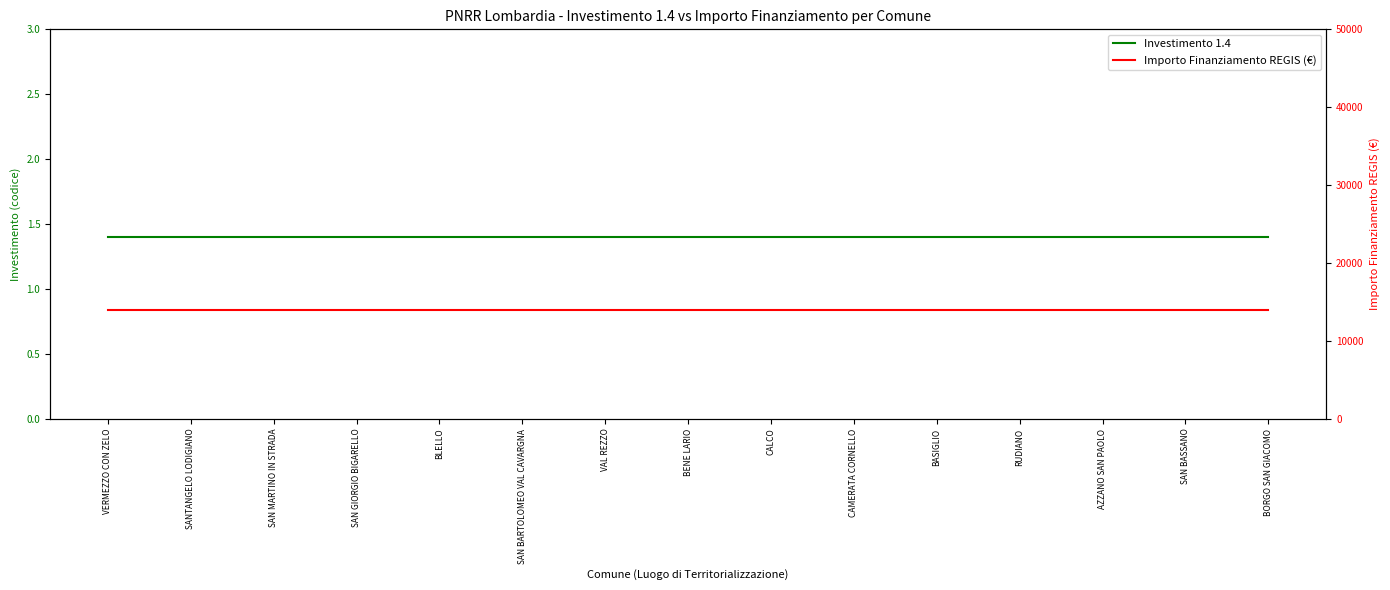

What is the label of the 2nd point from the right?

SAN BASSANO